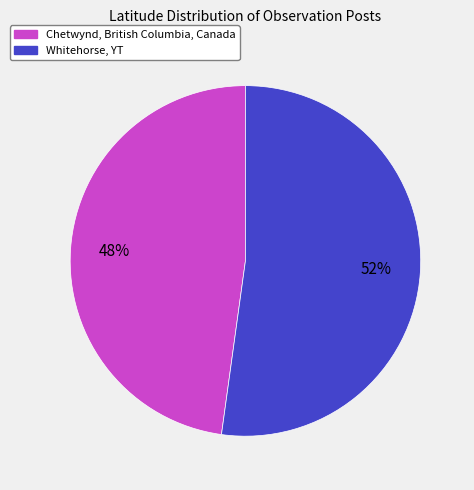

How many slices are in this pie chart?

2